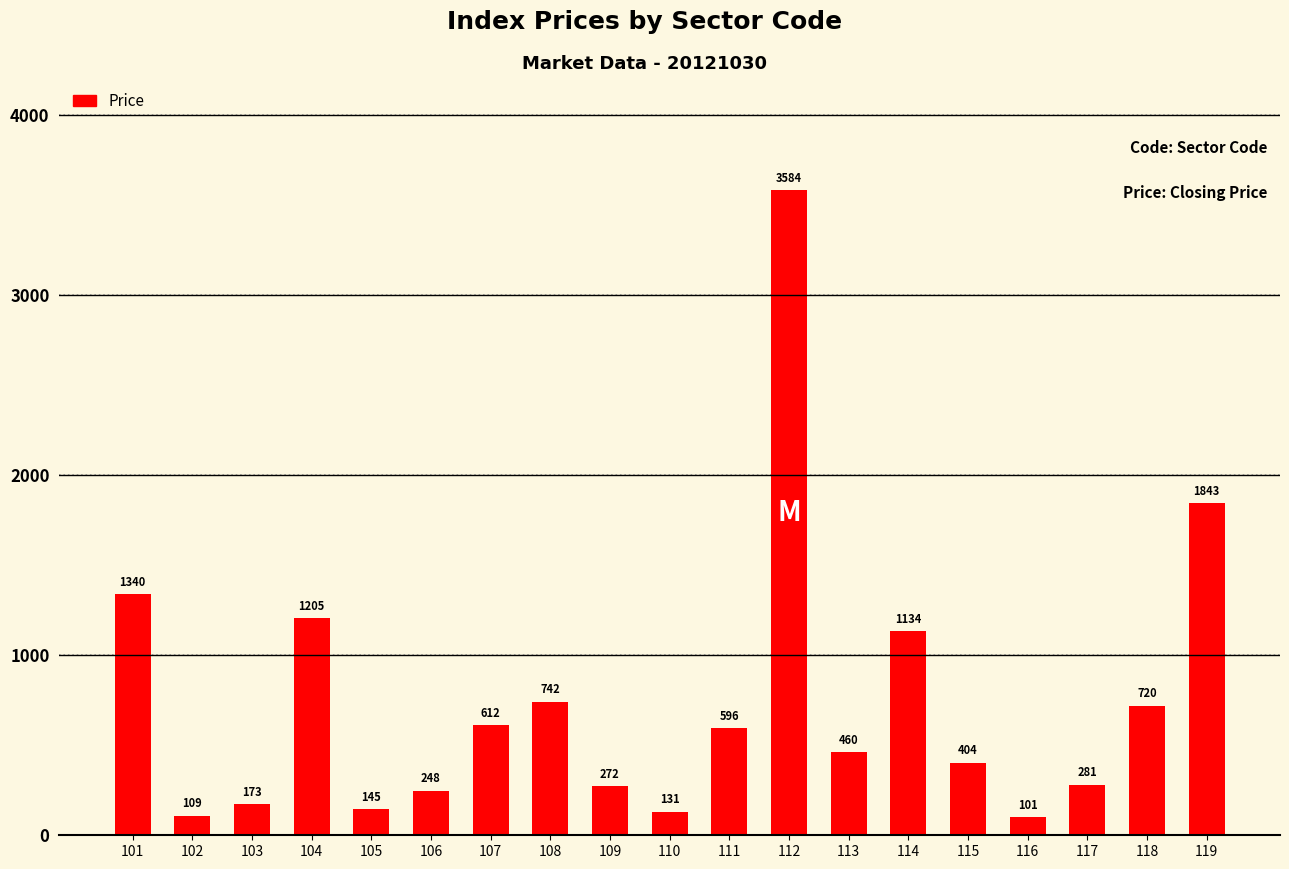

Reading left to right, extract all data points from this chart.

101=1340	102=109	103=173	104=1205	105=145	106=248	107=612	108=742	109=272	110=131	111=596	112=3584	113=460	114=1134	115=404	116=101	117=281	118=720	119=1843